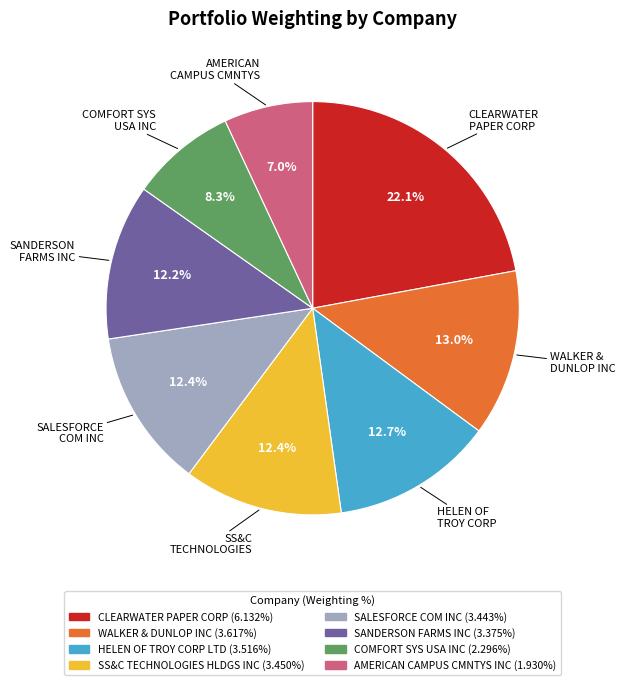

True or false: HELEN OF TROY CORP LTD accounts for 6% of the total.

False